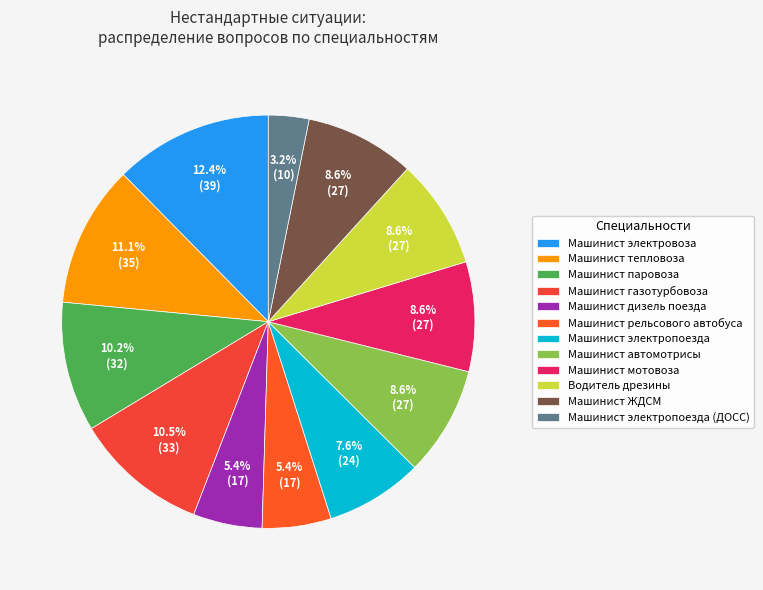

To the nearest percent, what percentage of the pie is Машинист тепловоза?

11%